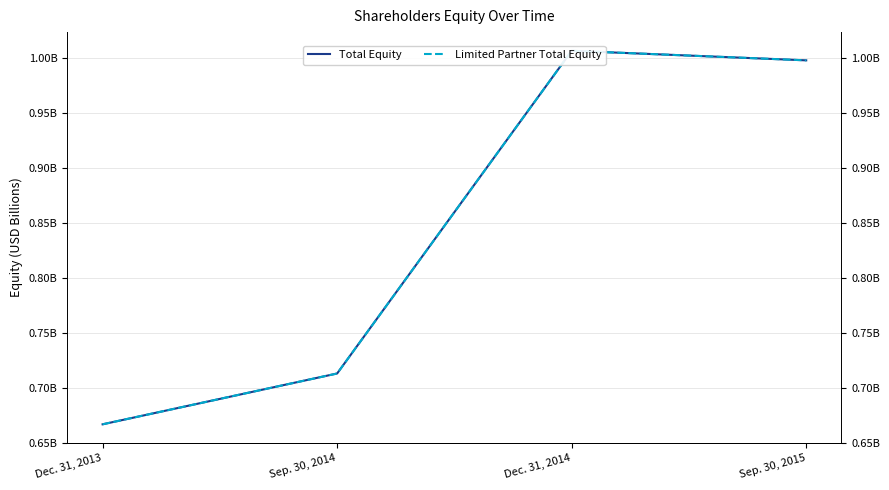

At which label is Limited Partner Total Equity closest to 836996076?

Sep. 30, 2014